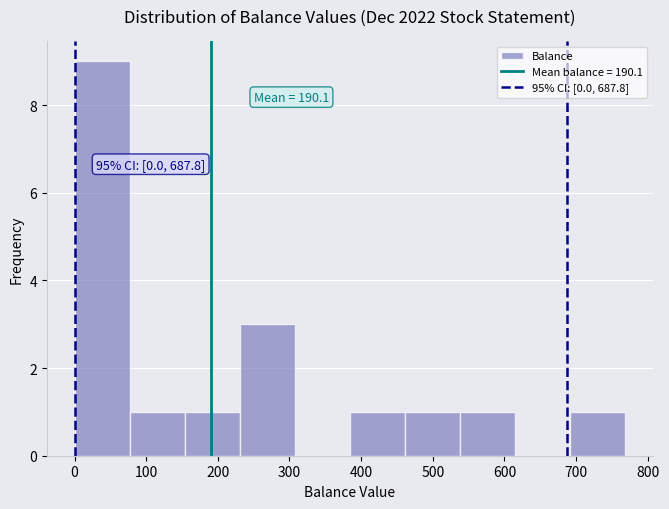

Which range on the x-axis has the tallest bar?

0 to 80